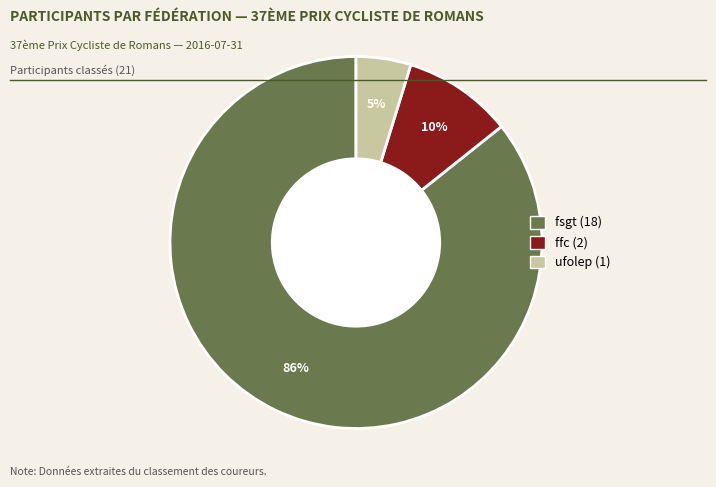

Between fsgt and ffc, which is larger?

fsgt